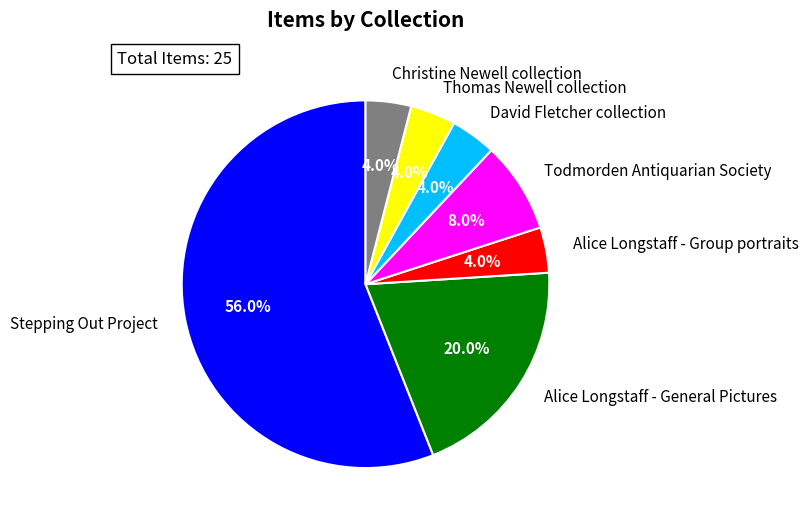

What is the ratio of the value at Christine Newell collection to the value at Todmorden Antiquarian Society?

0.5